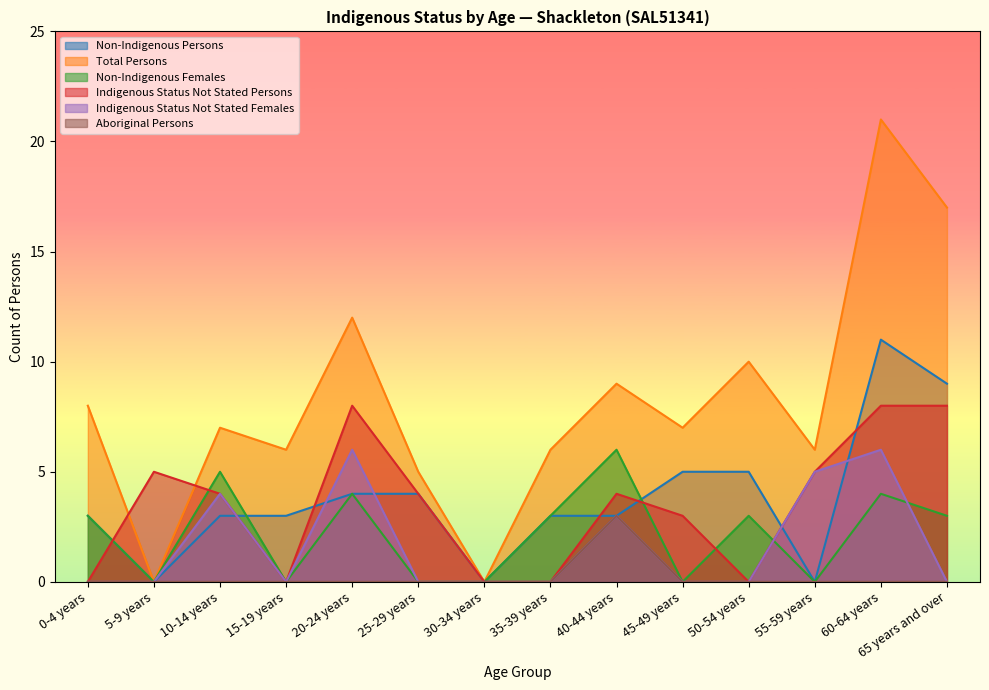

What is the label of the 6th point from the right?

40-44 years